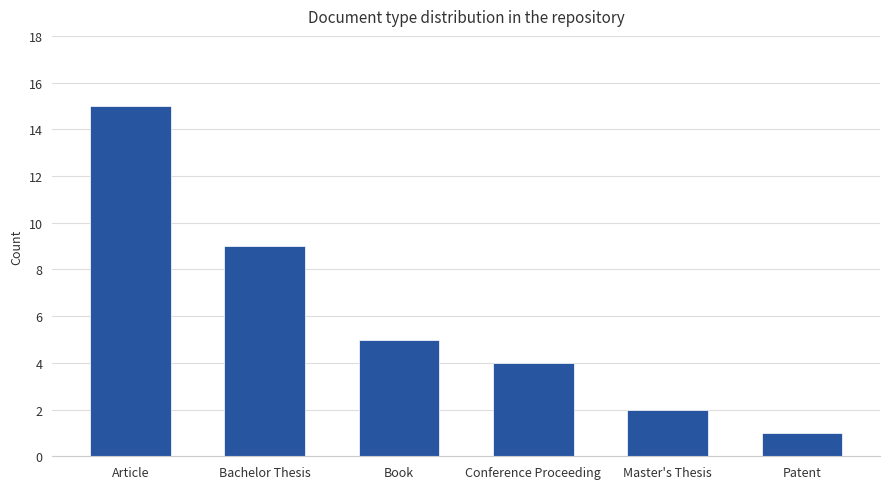

Is it true that the value at Conference Proceeding is 7?

False